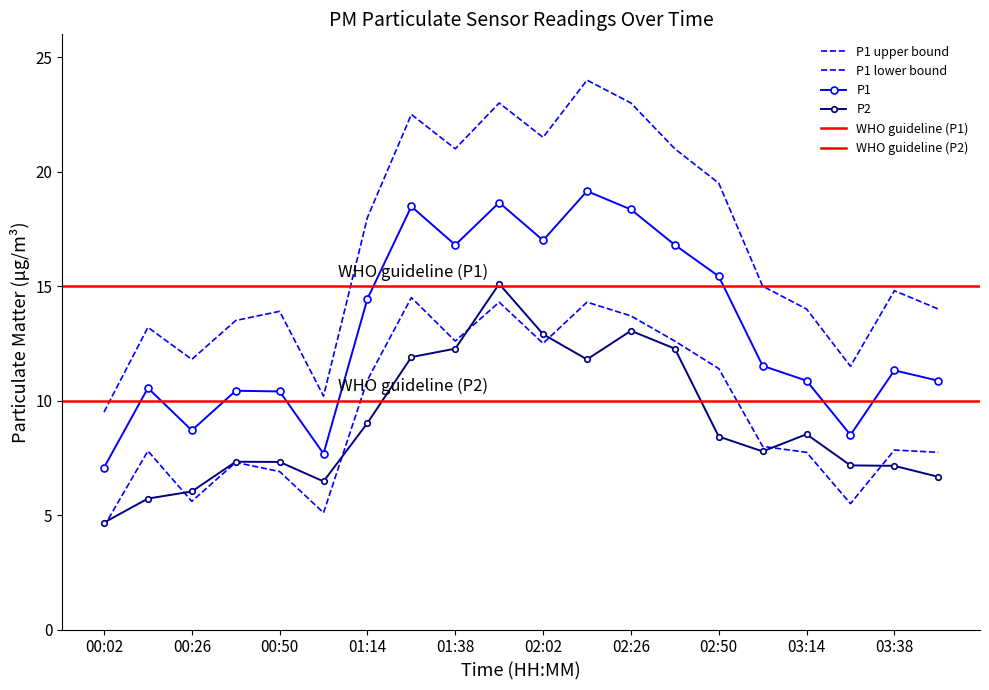

Which label corresponds to the smallest value in the chart?

00:02